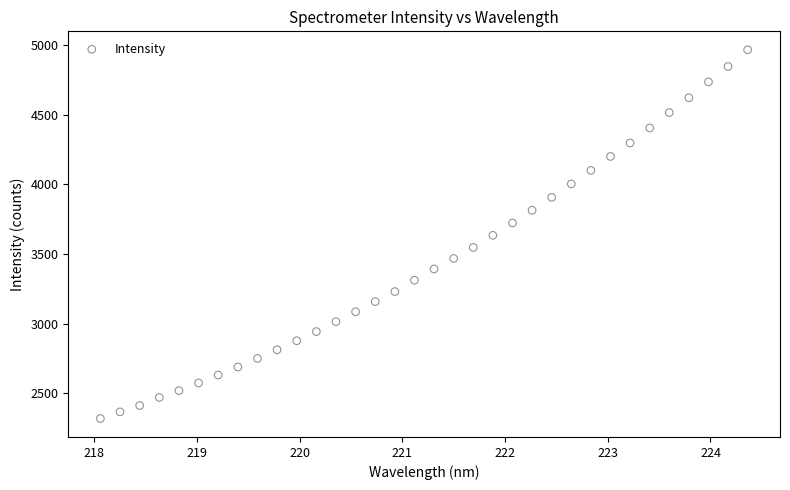

What is the range of Y values (max minus min)?

2645.0